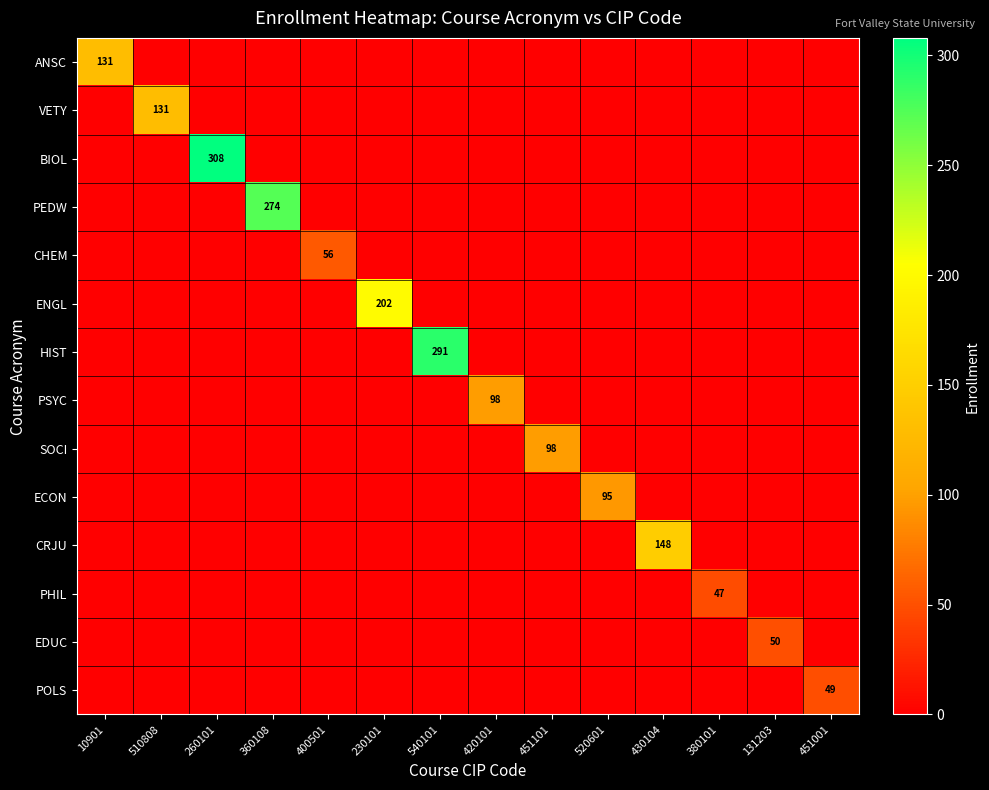

The POLS series shows 49 at 451001. True or false?

True